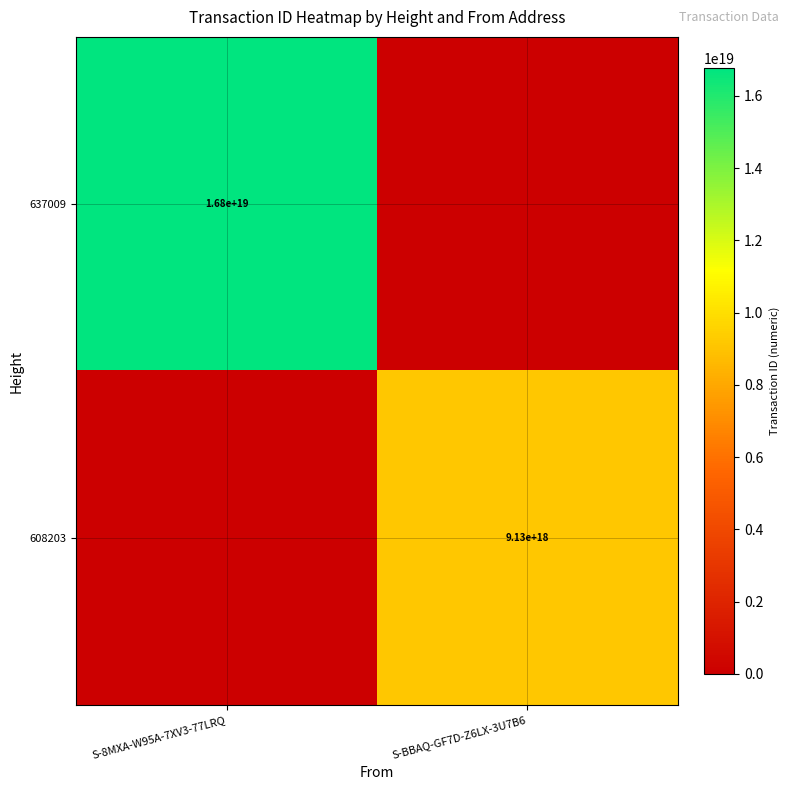

The 637009 series shows 16800000000000000000 at S-8MXA-W95A-7XV3-77LRQ. True or false?

True